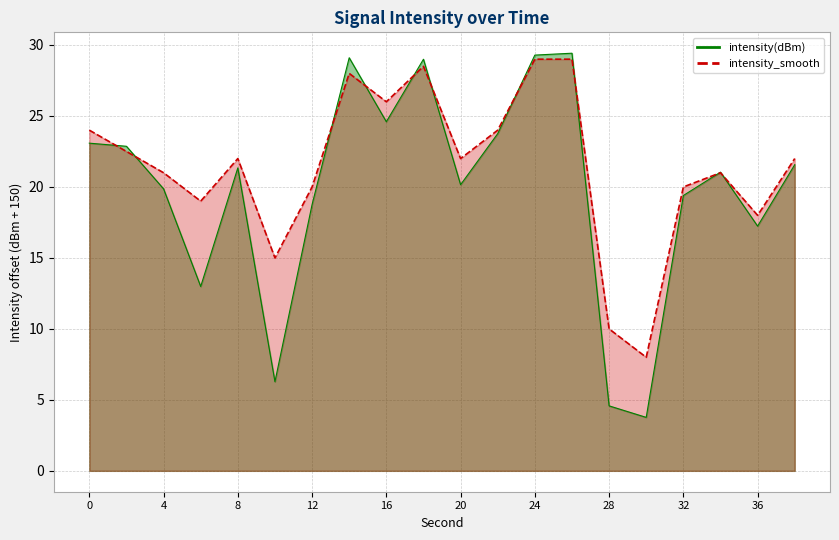

What is the difference between the highest and lowest values at 0?

0.9